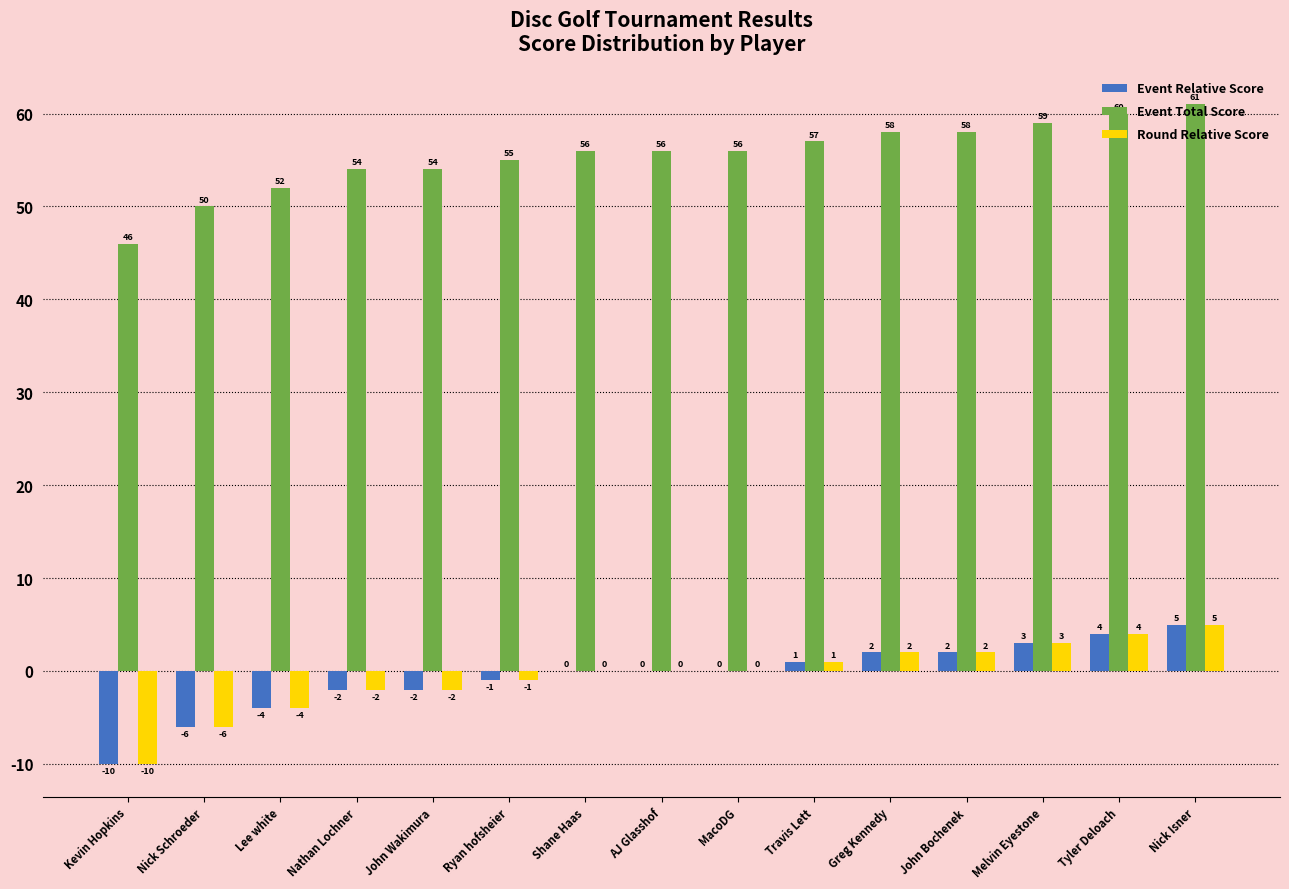

The Round Relative Score series shows -2 at John Wakimura. True or false?

True